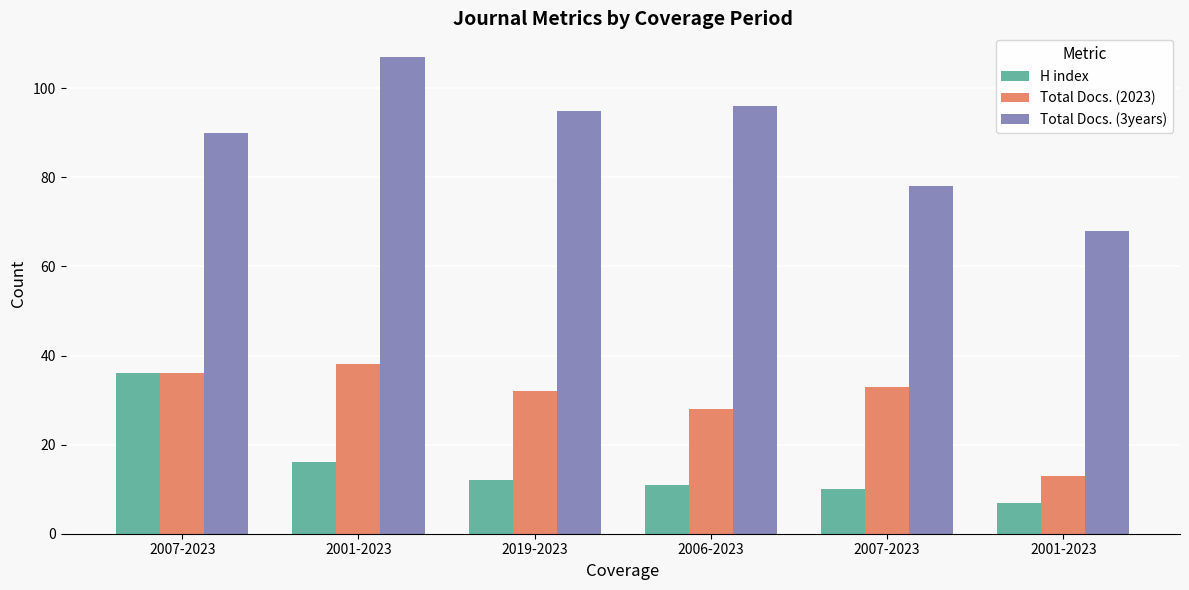

What is the sum of all Total Docs. (2023) values?

180